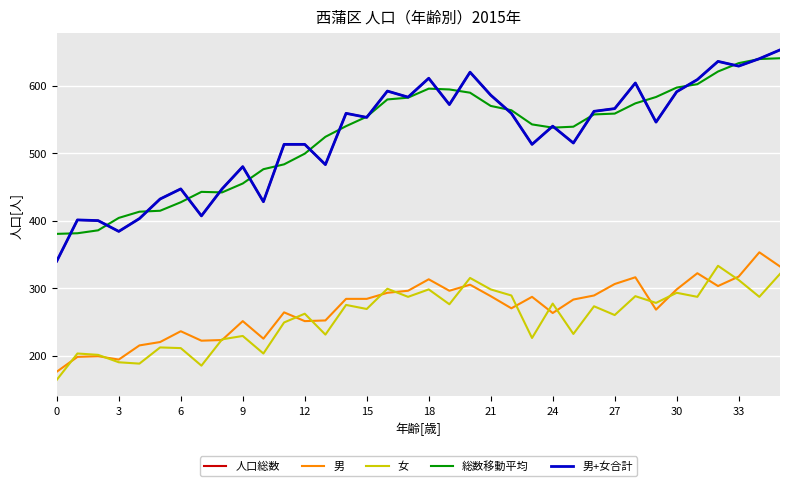

What is the label of the 9th point from the right?

27